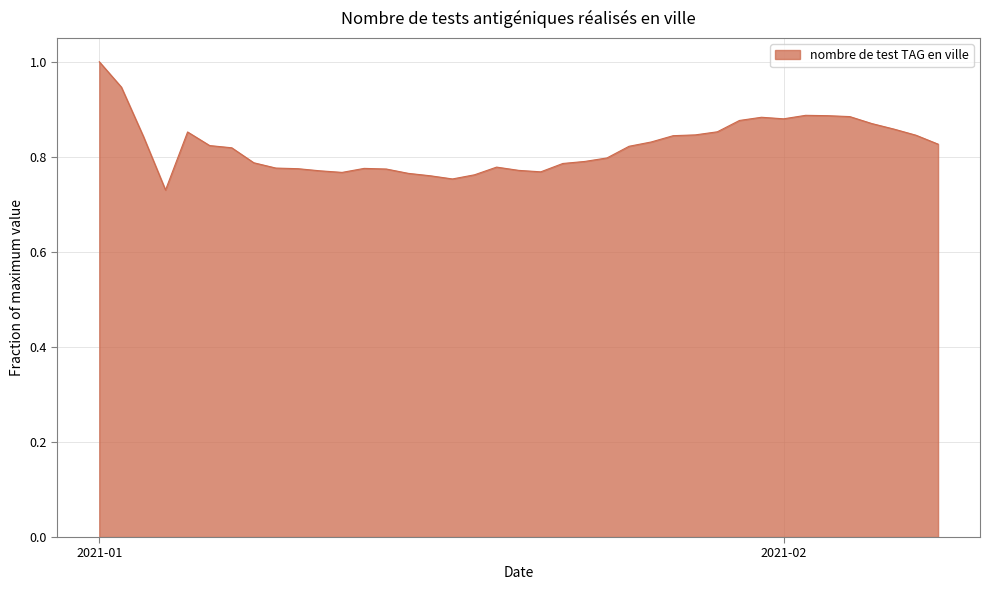

True or false: the data has more than 0 interior local peaks.

True